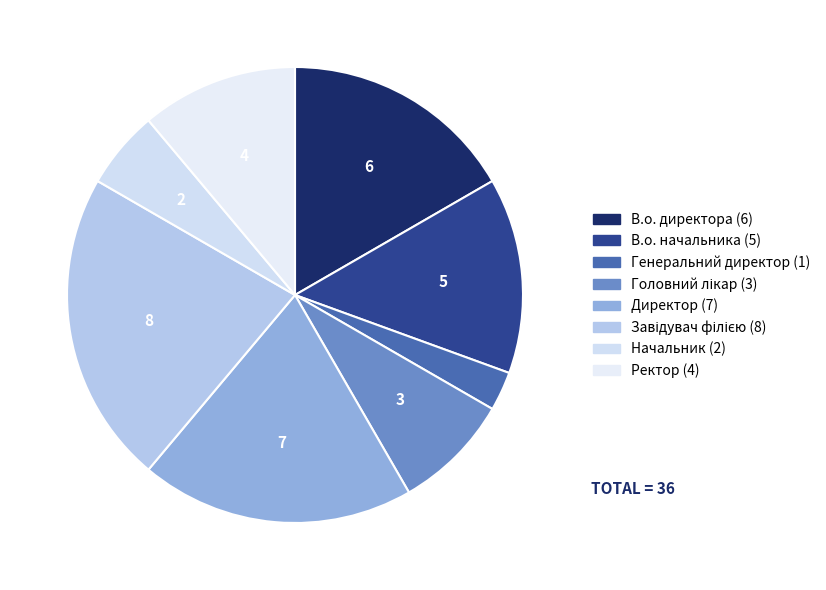

Combined, do В.о. директора and Генеральний директор account for over 50%?

No